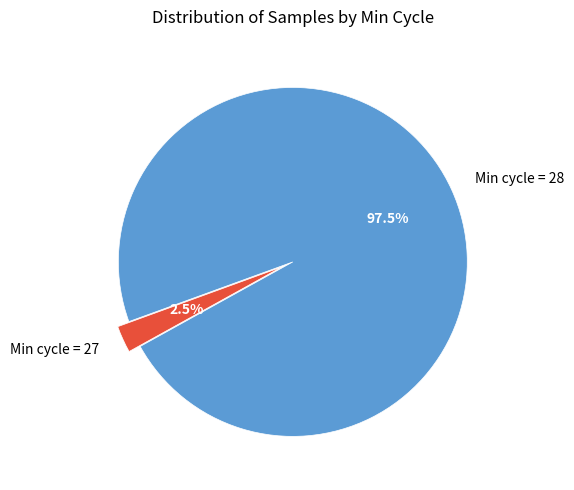

How much of the chart is everything except Min cycle = 27?

97.5%